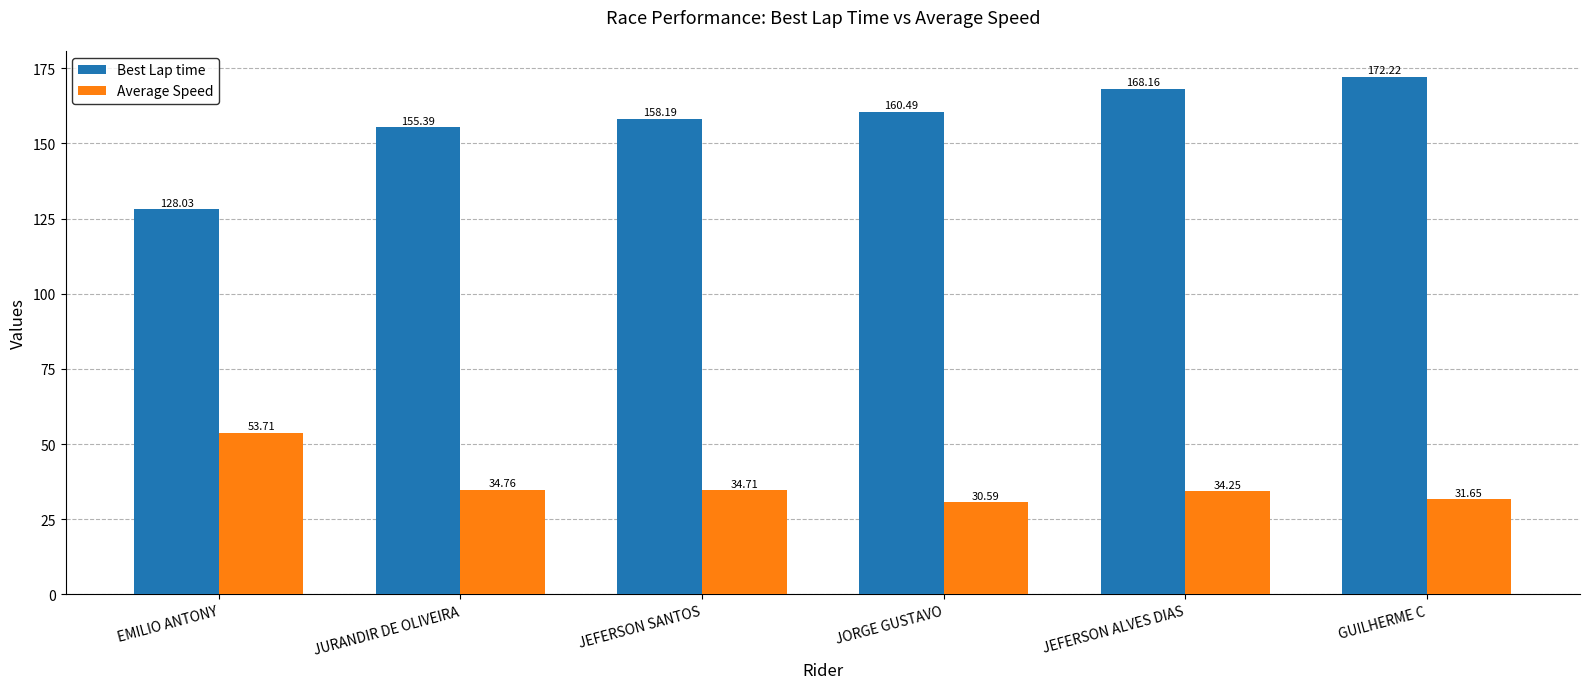

How many distinct data groups are displayed?

2